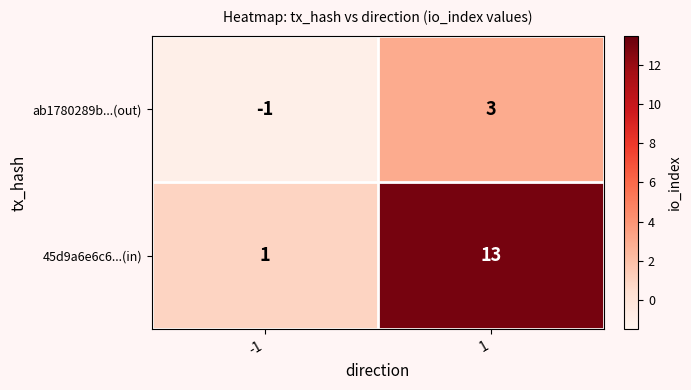

Read the ab1780289b...(out) value at 1.

3